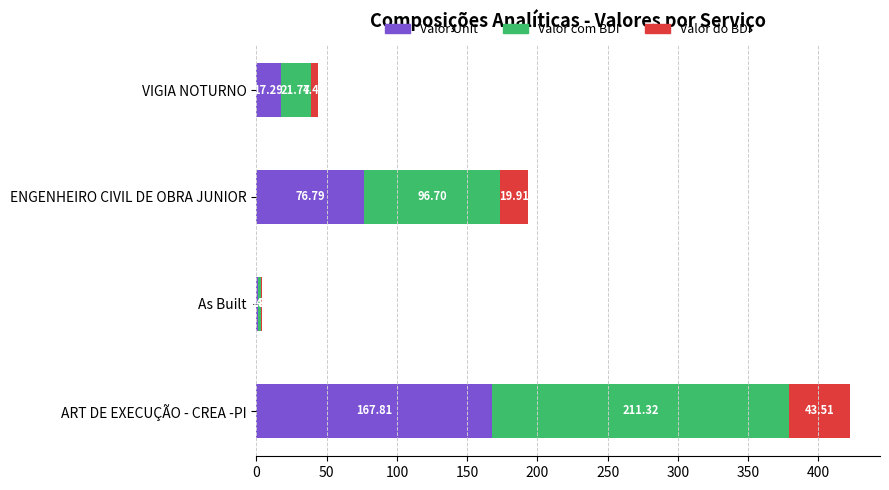

At which label is Valor Unit closest to 84?

ENGENHEIRO CIVIL DE OBRA JUNIOR